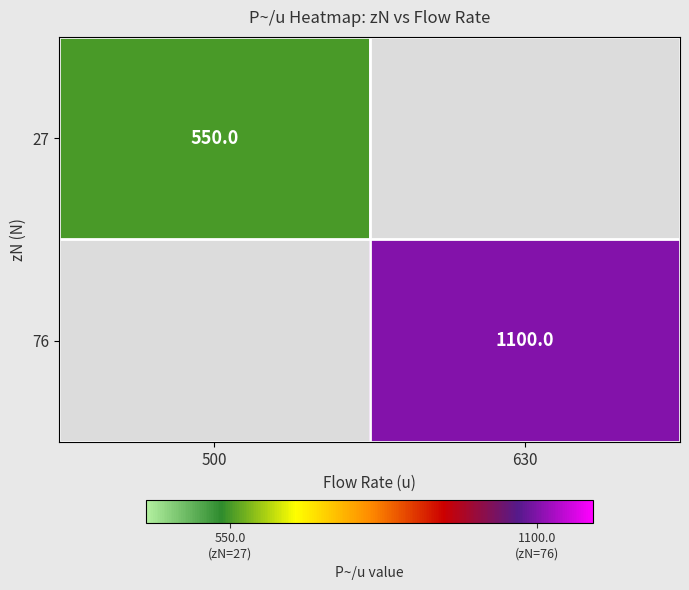

Is the value of 76 at 630 greater than the value of 27 at 500?

Yes